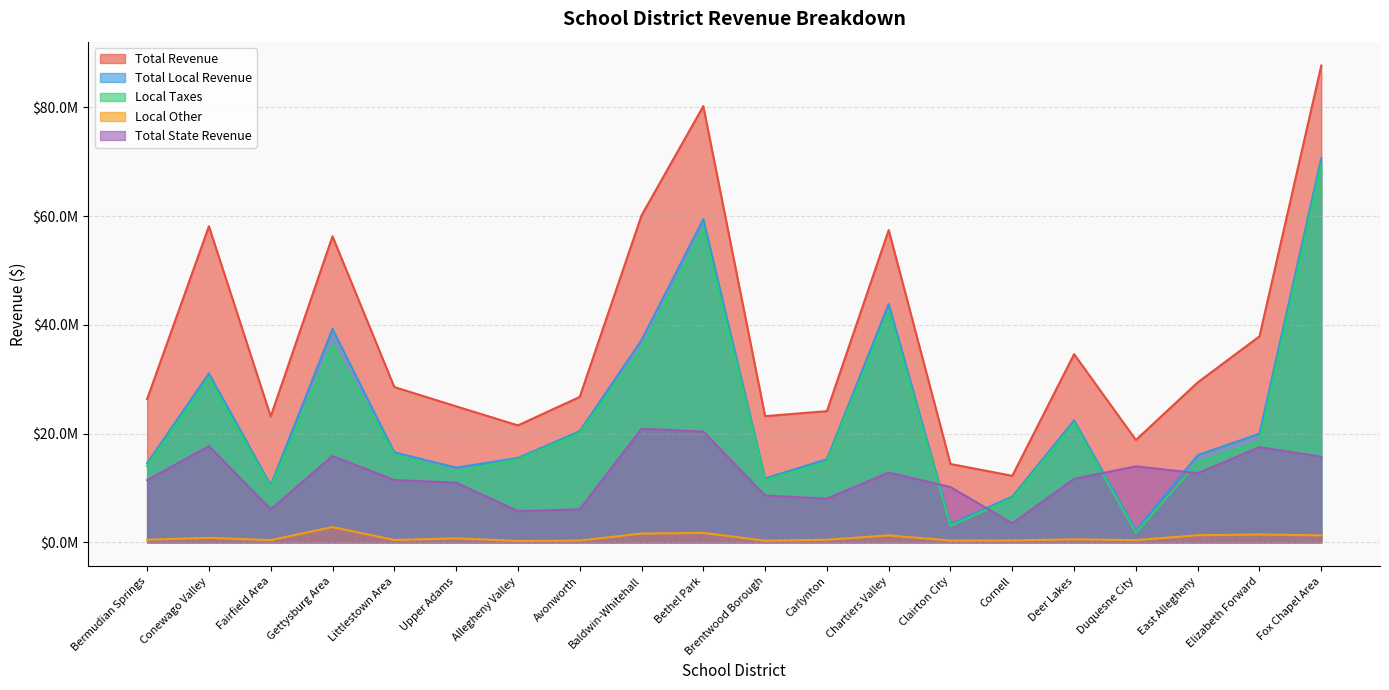

List the labels in order of Total Local Revenue value, smallest first.

Duquesne City, Clairton City, Cornell, Fairfield Area, Brentwood Borough, Upper Adams, Bermudian Springs, Carlynton, Allegheny Valley, East Allegheny, Littlestown Area, Elizabeth Forward, Avonworth, Deer Lakes, Conewago Valley, Baldwin-Whitehall, Gettysburg Area, Chartiers Valley, Bethel Park, Fox Chapel Area